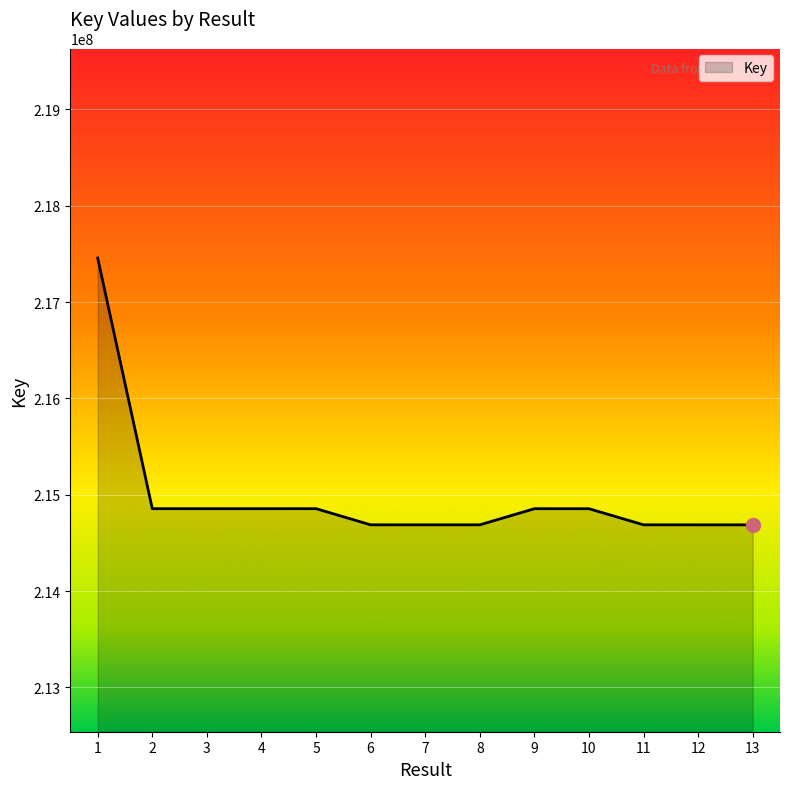

What is the minimum value shown in the chart?

214687955